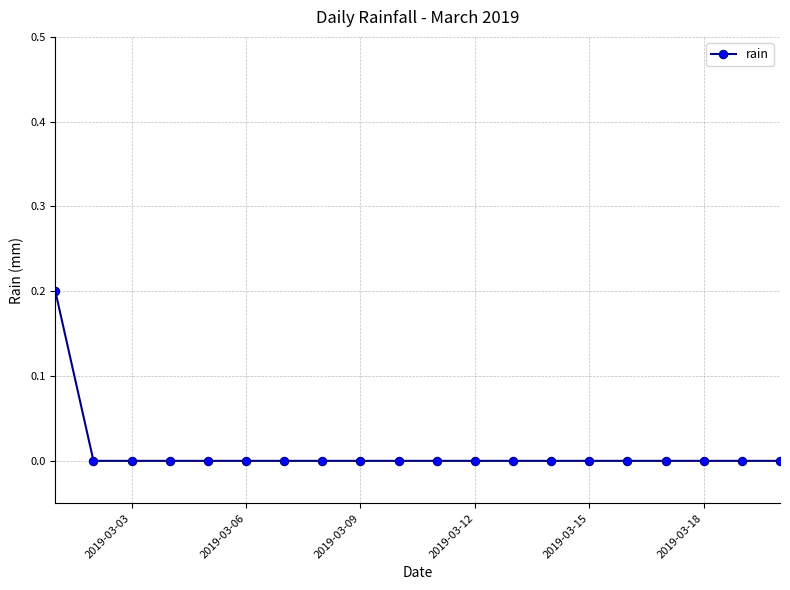

Reading right to left, extract all data points from this chart.

0.0	0.0	0.0	0.0	0.0	0.0	0.0	0.0	0.0	0.0	0.0	0.0	0.0	0.0	0.0	0.0	0.0	0.0	0.0	0.2